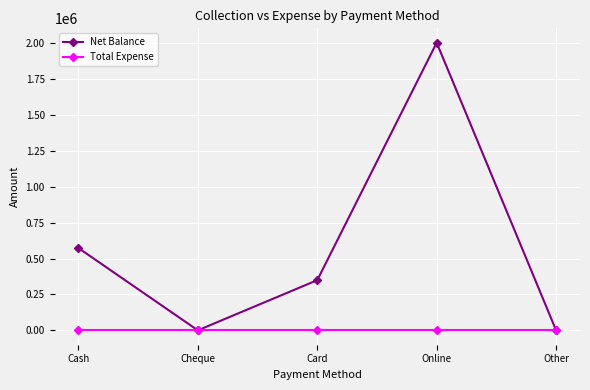

At which category does Net Balance reach its first local peak?

Online